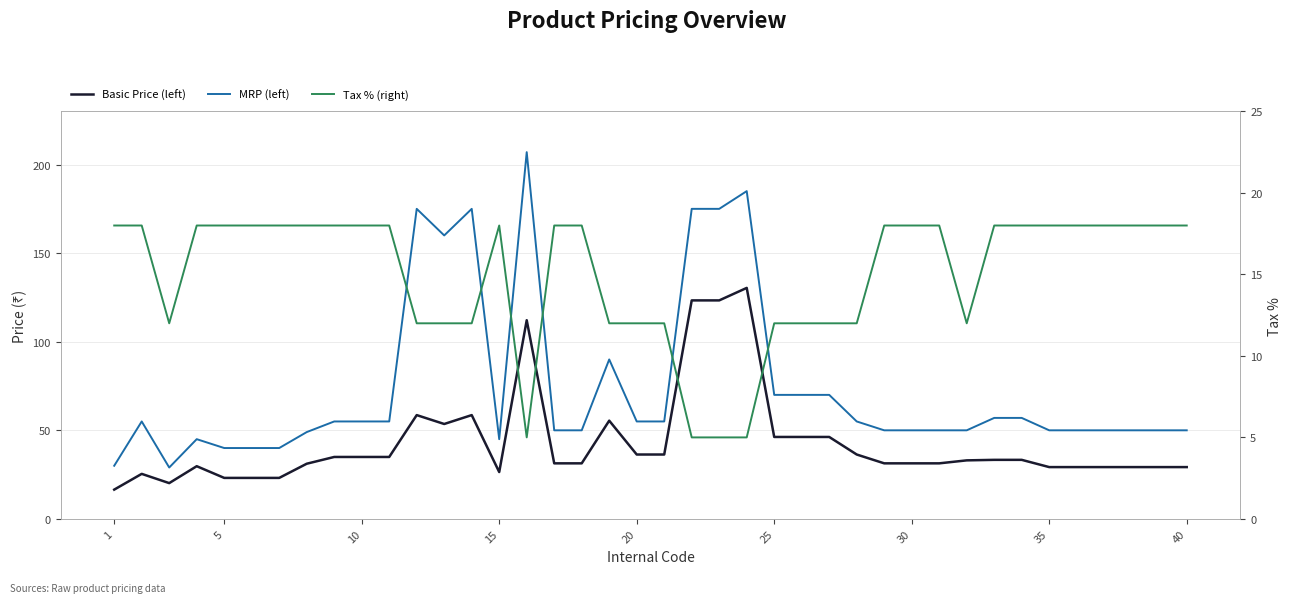

List the series in order of their overall mean, lowest first.

Tax % (right), Basic Price (left), MRP (left)